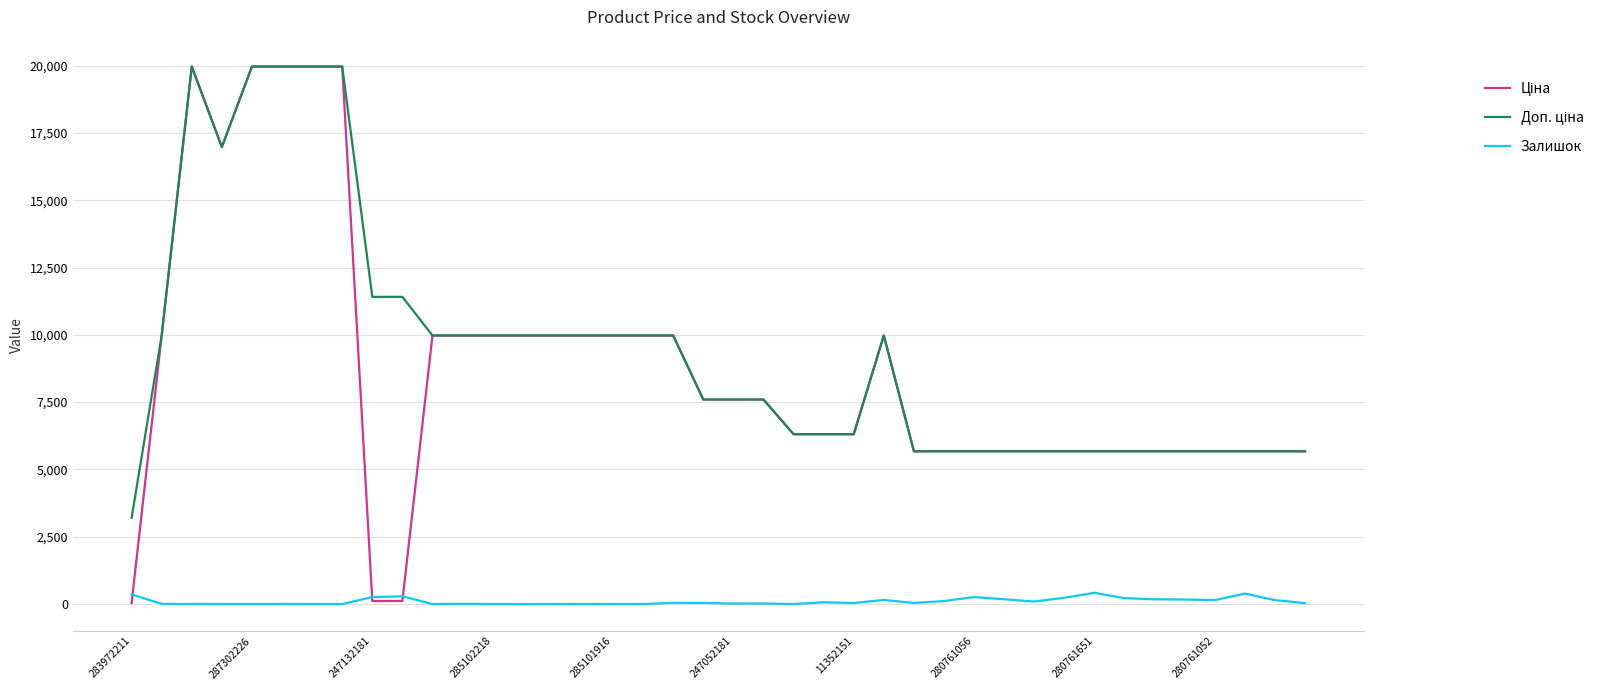

What is the greatest value displayed?

19964.2